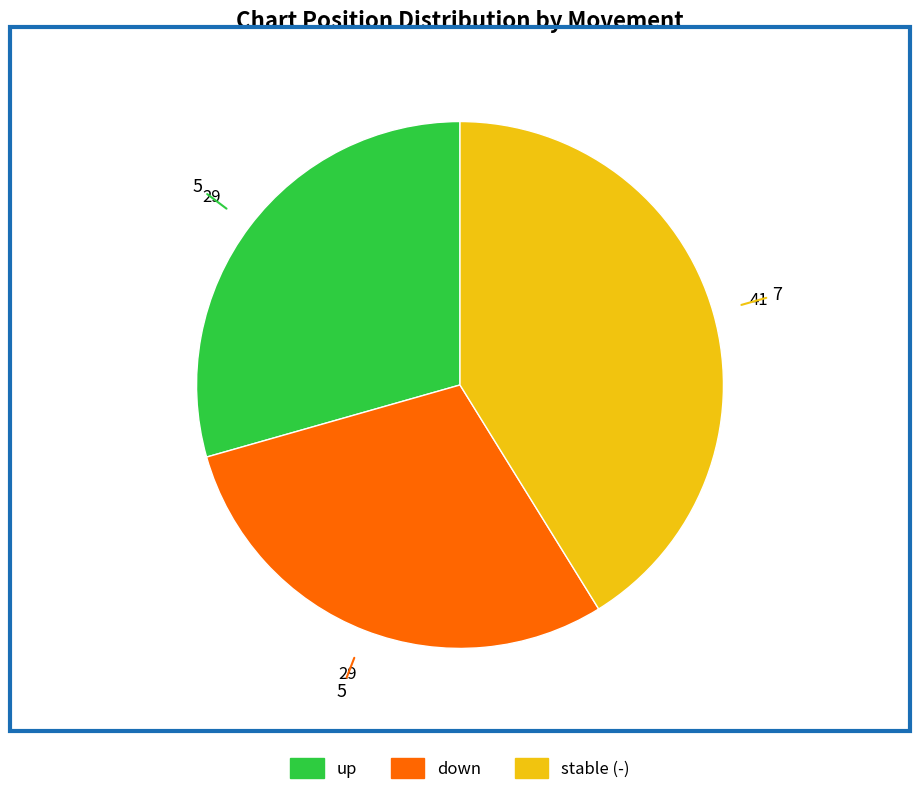

How many slices are in this pie chart?

3